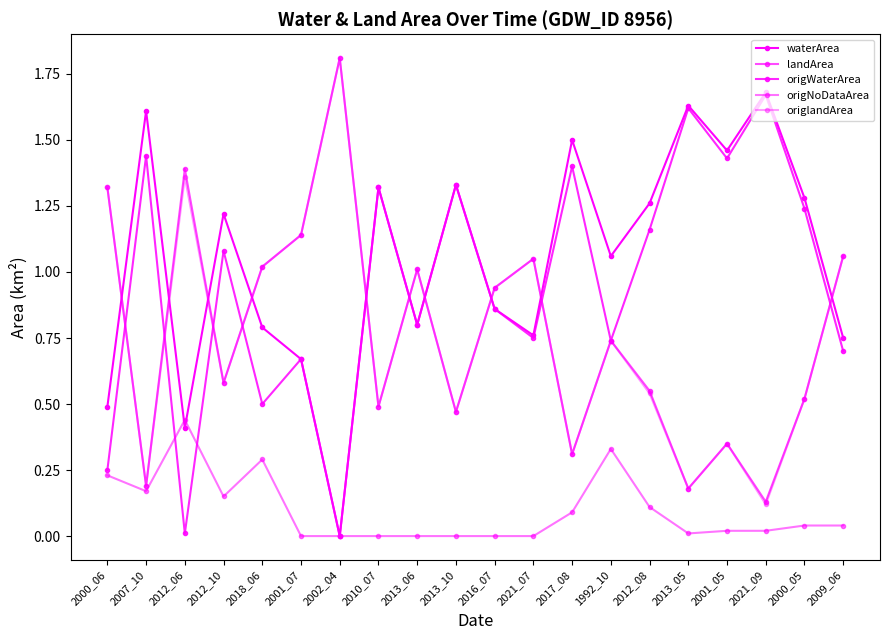

Which series has the widest spread of values?

origlandArea